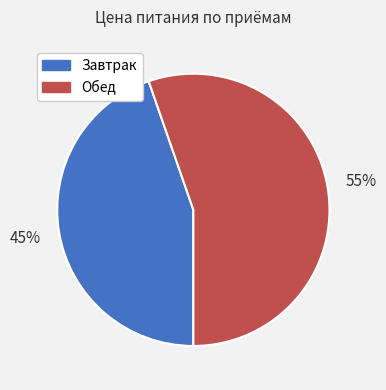

True or false: Завтрак accounts for 52% of the total.

False